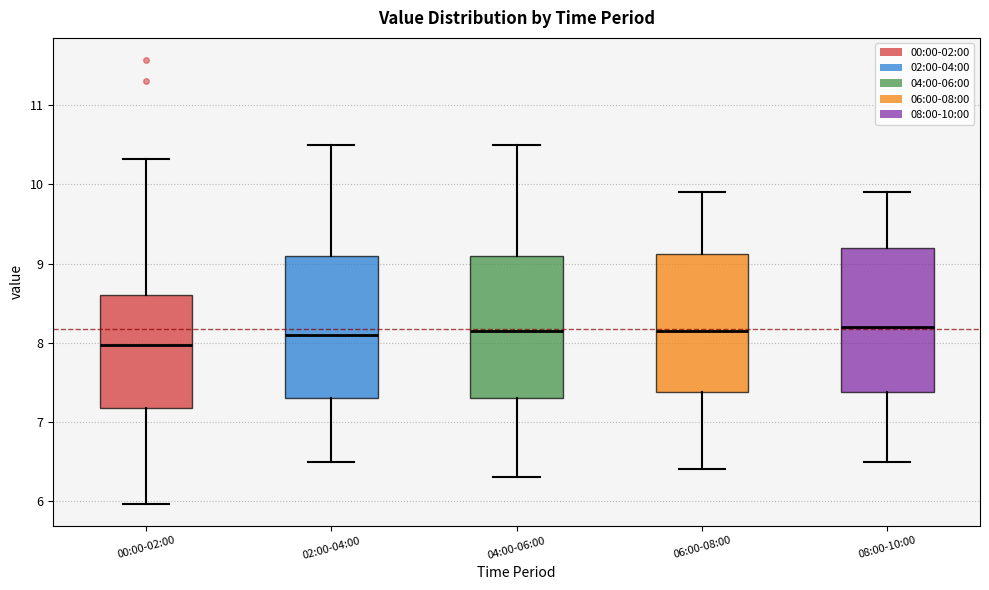

Reading left to right, read every box against the y-axis: the position of its median line, the range the box covers, and the ends of its whiskers. The values are not printed on the chart, so give them approximately, as read against the axis.

00:00-02:00: median 8.0, box 7.2 to 8.6, whiskers 6.0 to 10.3
02:00-04:00: median 8.1, box 7.3 to 9.1, whiskers 6.5 to 10.5
04:00-06:00: median 8.2, box 7.3 to 9.1, whiskers 6.3 to 10.5
06:00-08:00: median 8.2, box 7.4 to 9.1, whiskers 6.4 to 9.9
08:00-10:00: median 8.2, box 7.4 to 9.2, whiskers 6.5 to 9.9